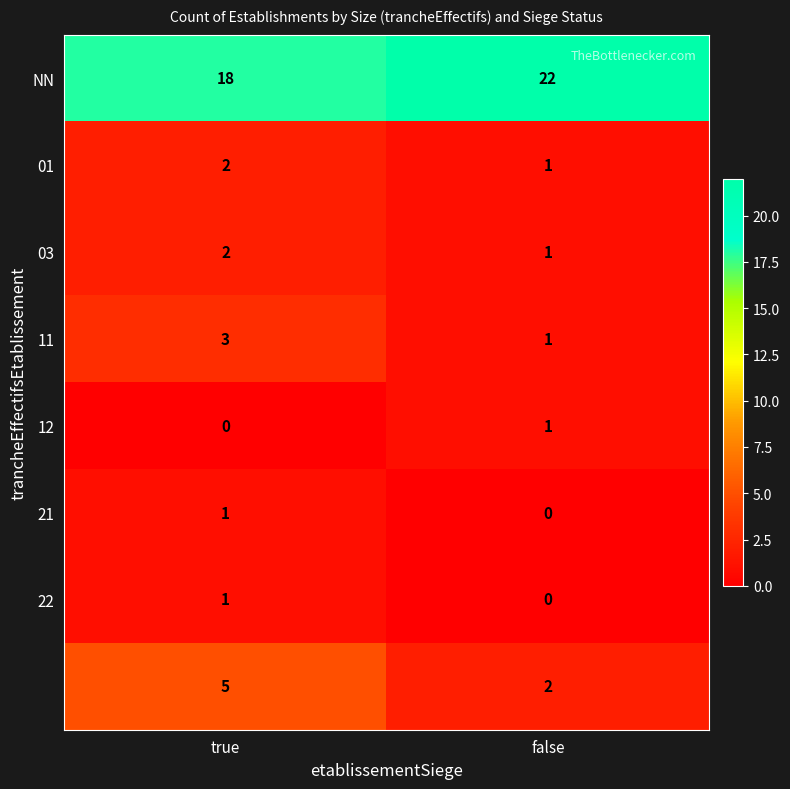

What is the spread (max minus min) of values at false?

22